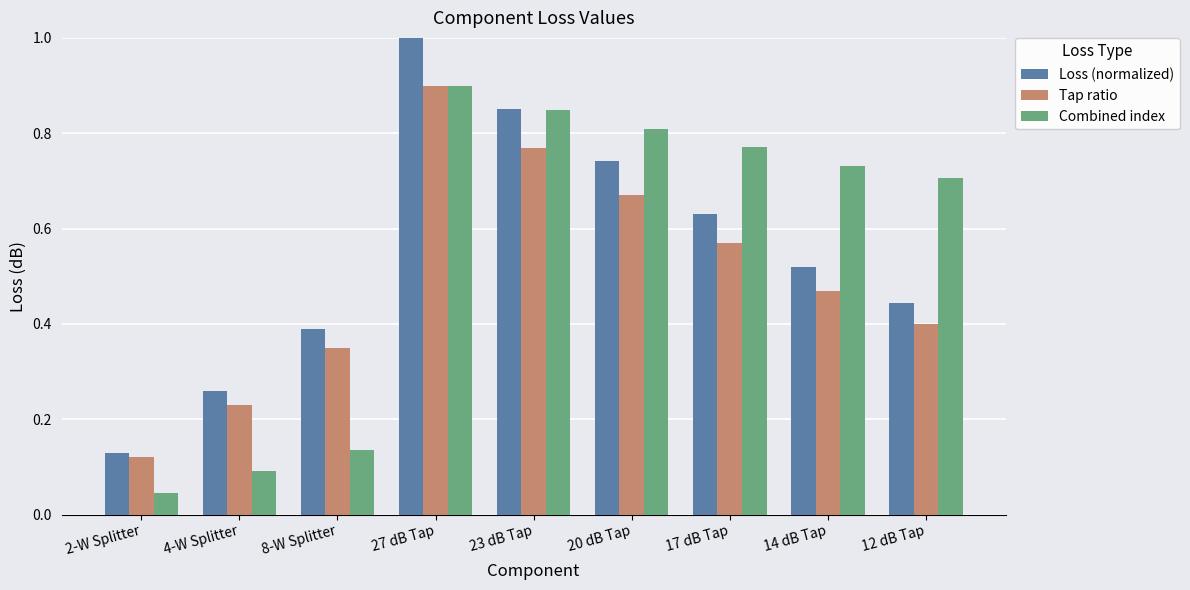

Where is Tap ratio nearest to the value 0?

2-W Splitter